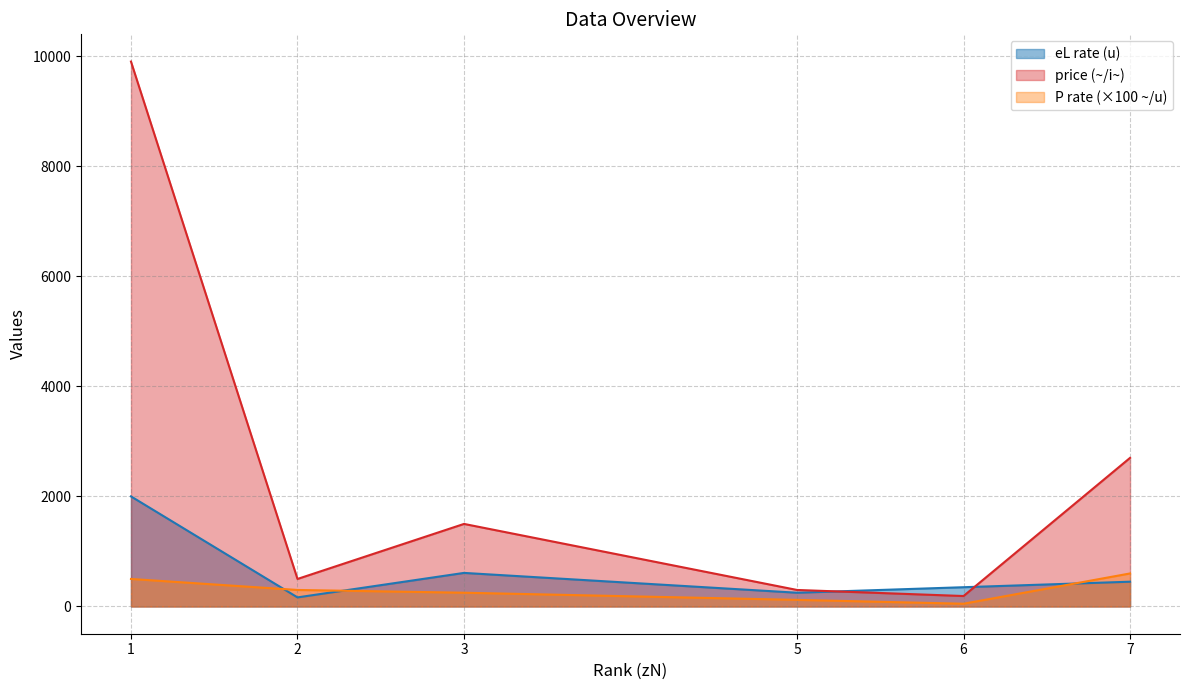

Which series has the largest total across all categories?

price (~/i~)